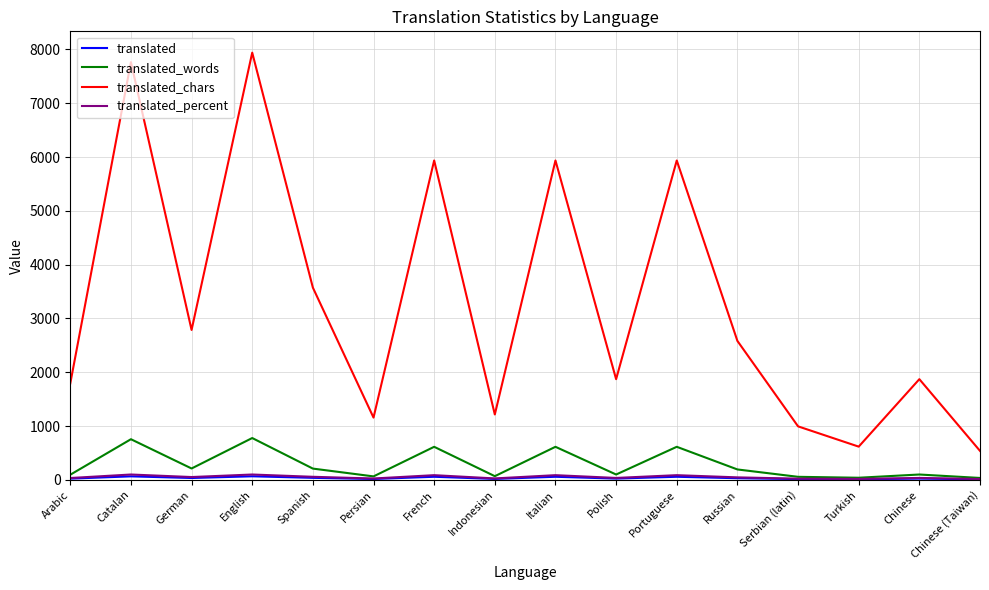

What is the maximum value shown in the chart?

7941.0